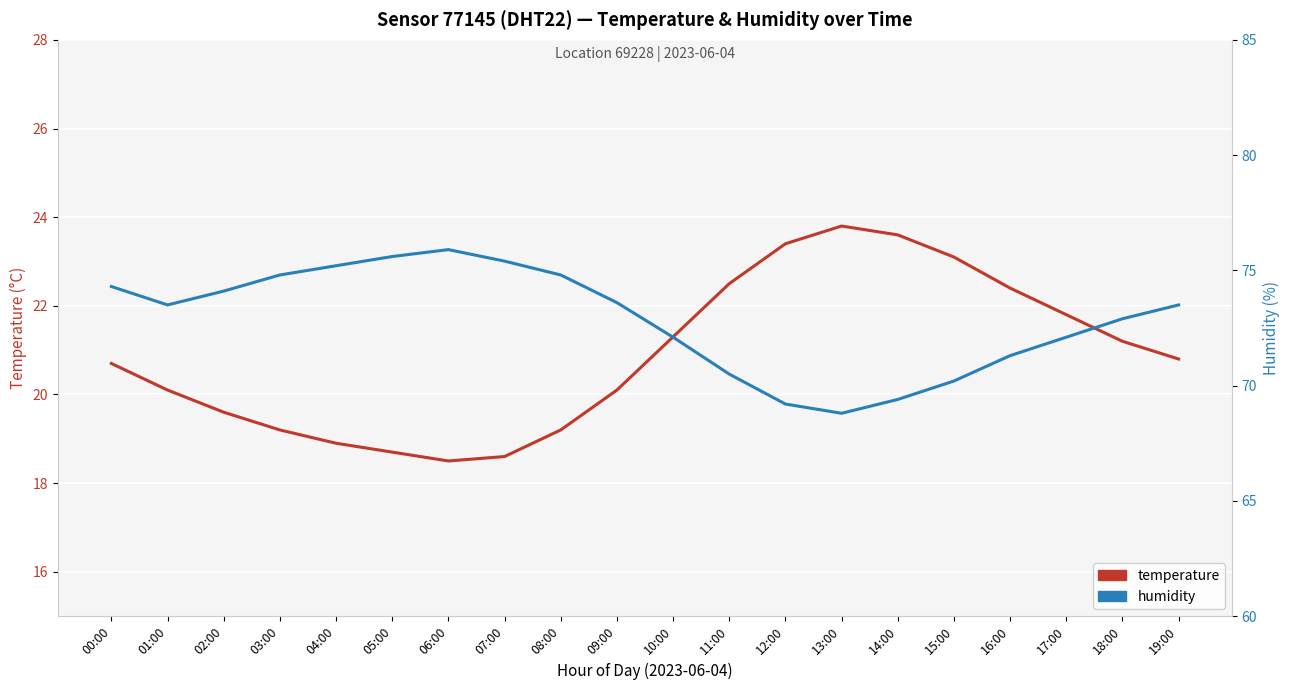

In humidity, how many points are lower than both neighbors (excluding endpoints)?

2